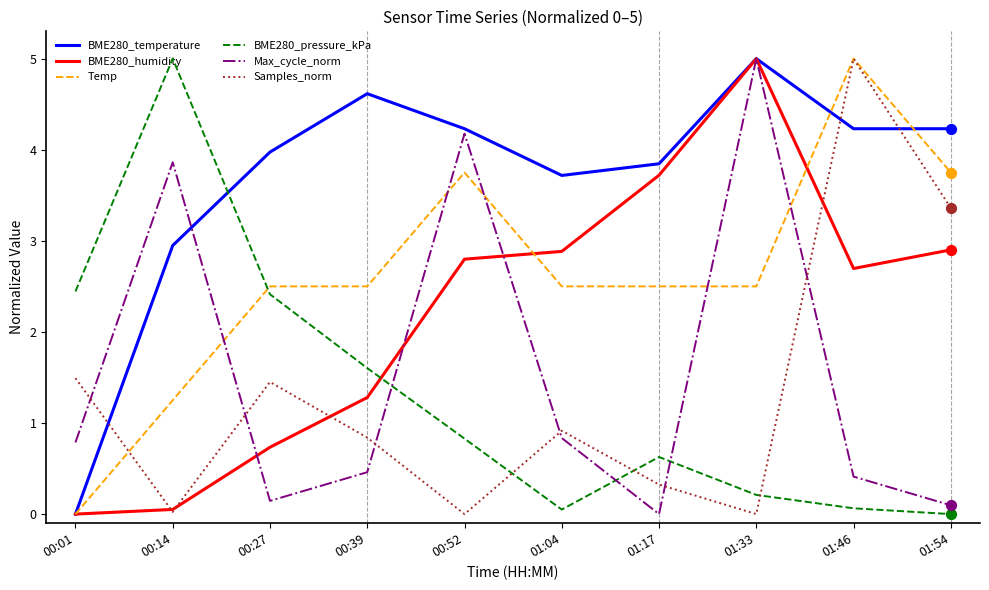

Is the value of BME280_temperature at 01:04 greater than the value of Temp at 01:04?

Yes